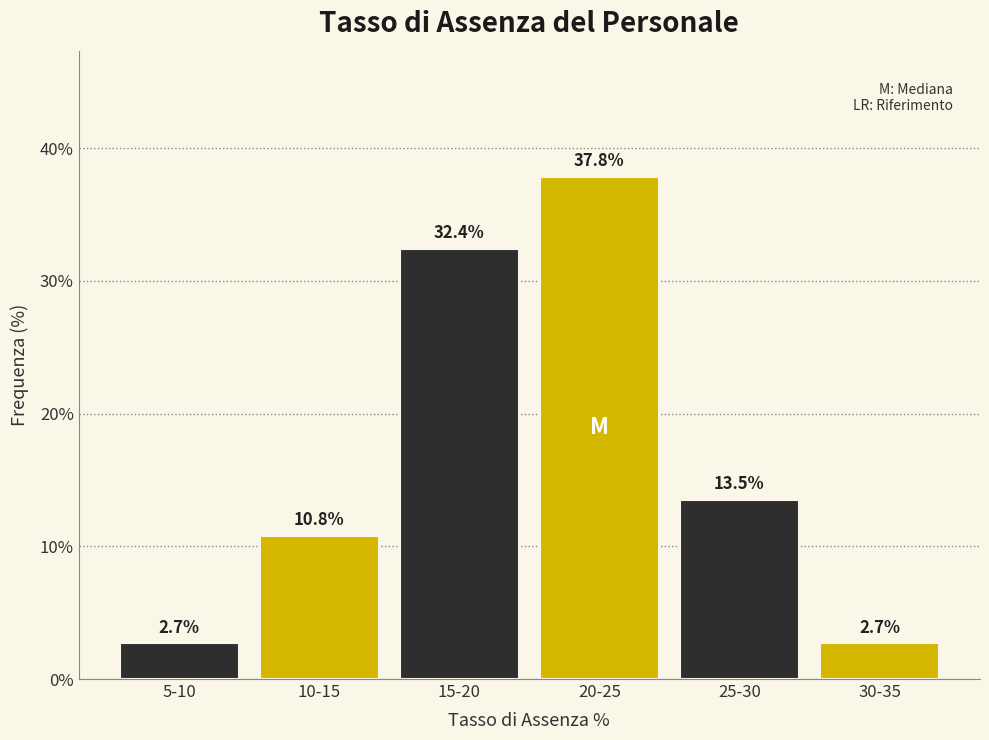

Reading left to right, what are all the values shown in this chart?

2.7	10.8	32.4	37.8	13.5	2.7